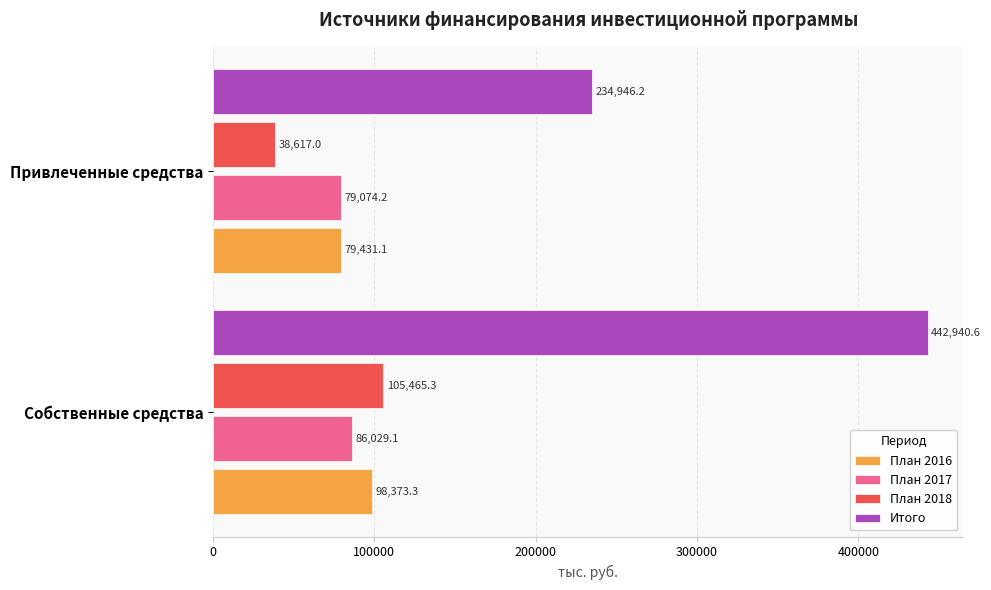

What value does the План 2018 series have at Собственные средства?

105465.3